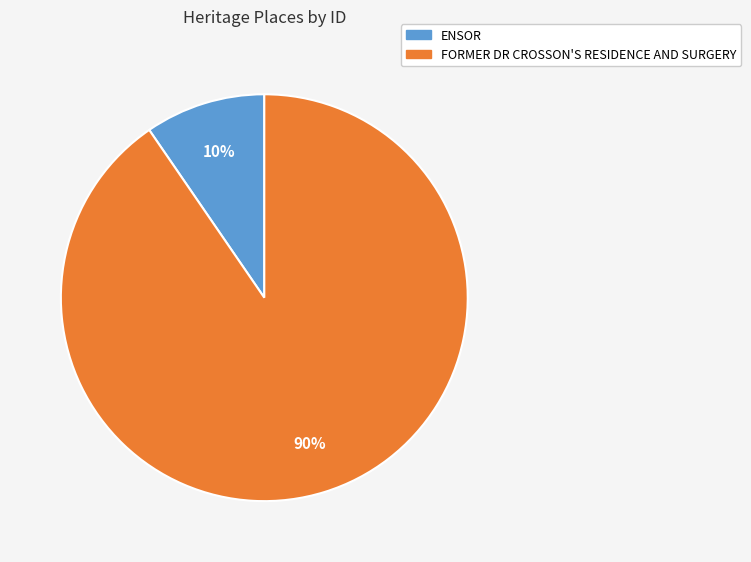

Combined, do ENSOR and FORMER DR CROSSON'S RESIDENCE AND SURGERY account for over 50%?

Yes